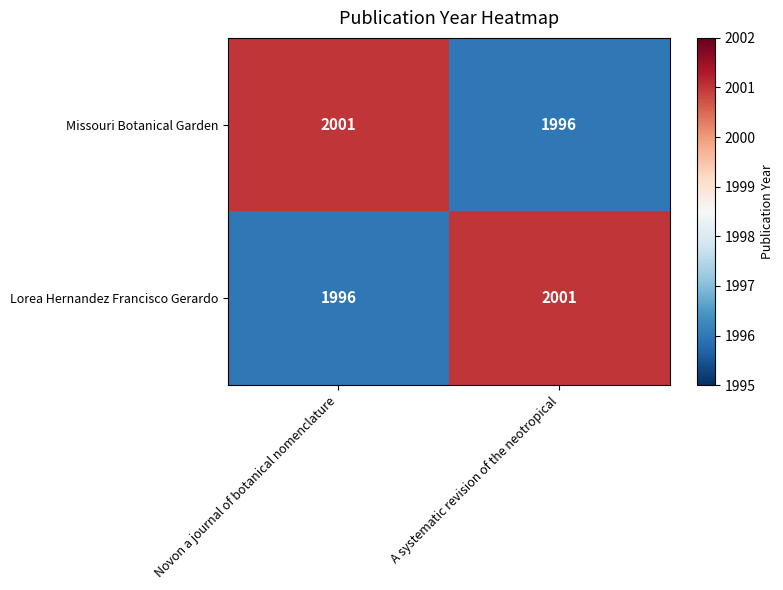

The Lorea Hernandez Francisco Gerardo series shows 1002 at Novon a journal of botanical nomenclature. True or false?

False